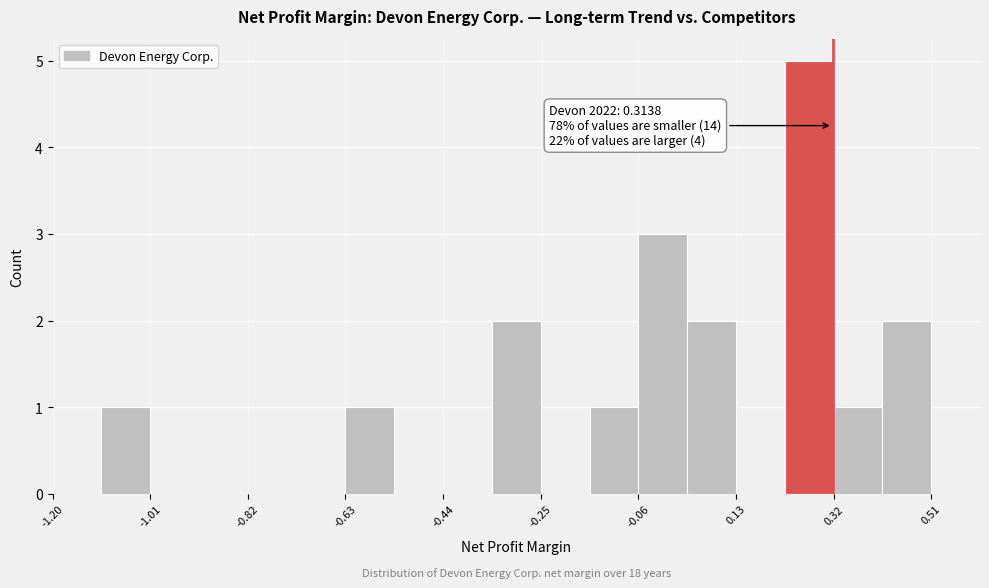

Which range on the x-axis has the tallest bar?

0.22 to 0.32